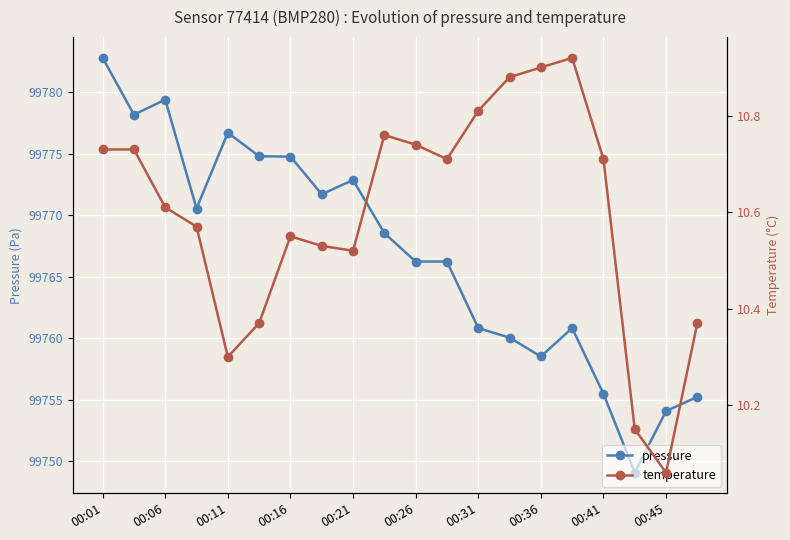

Where does the pressure series first go above 99768?

00:01